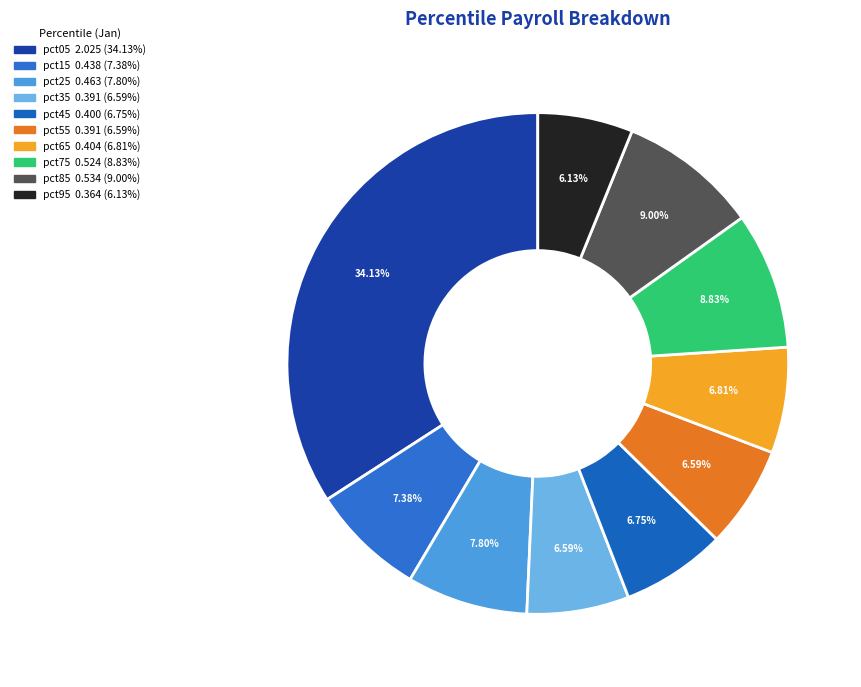

Is pct35 the majority of the pie?

No